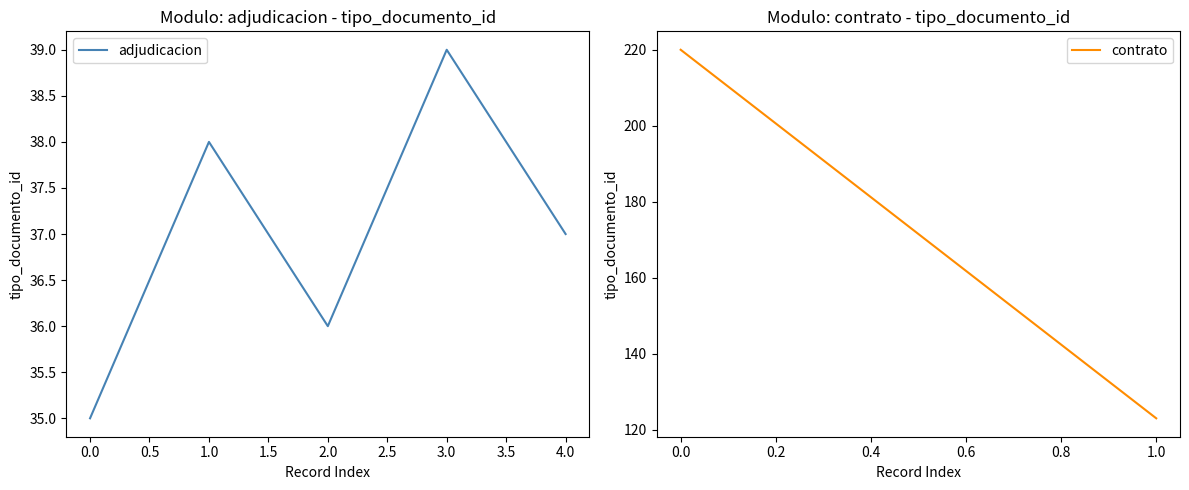

What is the difference between the values at 2.0 and 3.0?

3